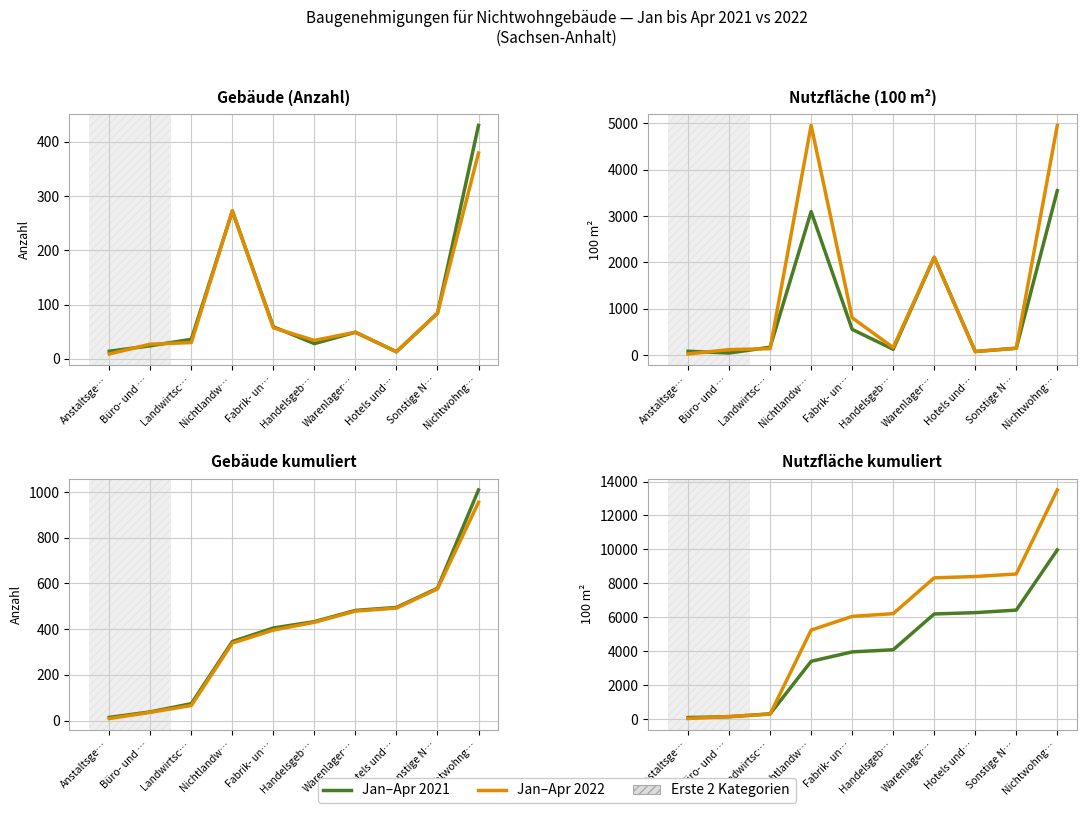

What is the value of the Jan–Apr 2021 point at the 7th from the left?

6191.7